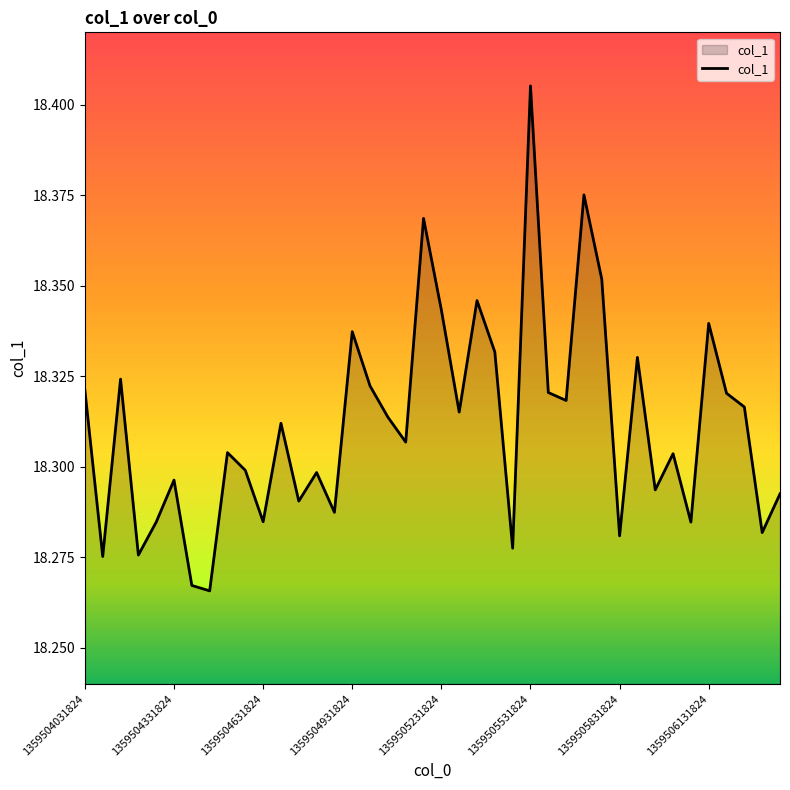

The value at 1359504031824 is 25.3. True or false?

False